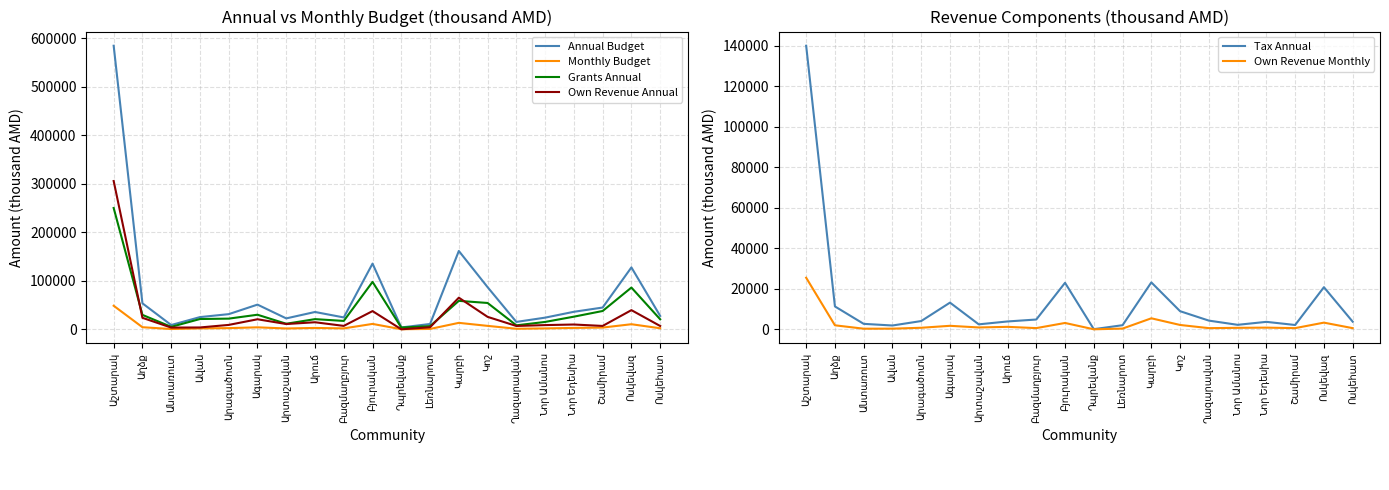

At Ոսկեհատ, list the series in order from smallest to largest.

Own Revenue Monthly, Monthly Budget, Tax Annual, Own Revenue Annual, Grants Annual, Annual Budget